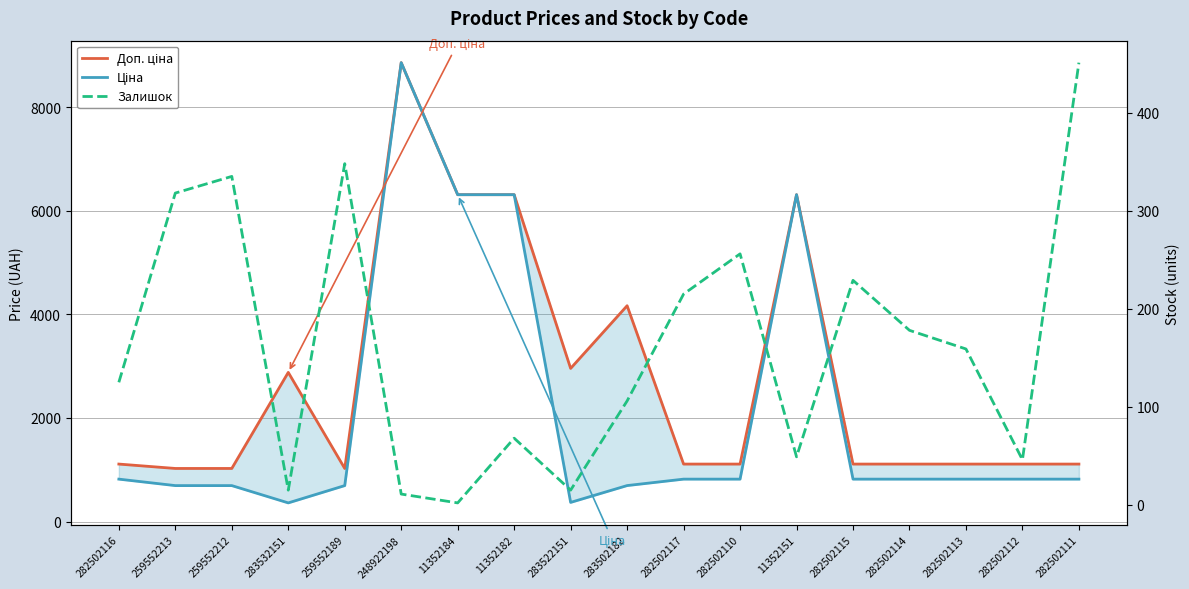

What is the smallest value displayed?

2.0